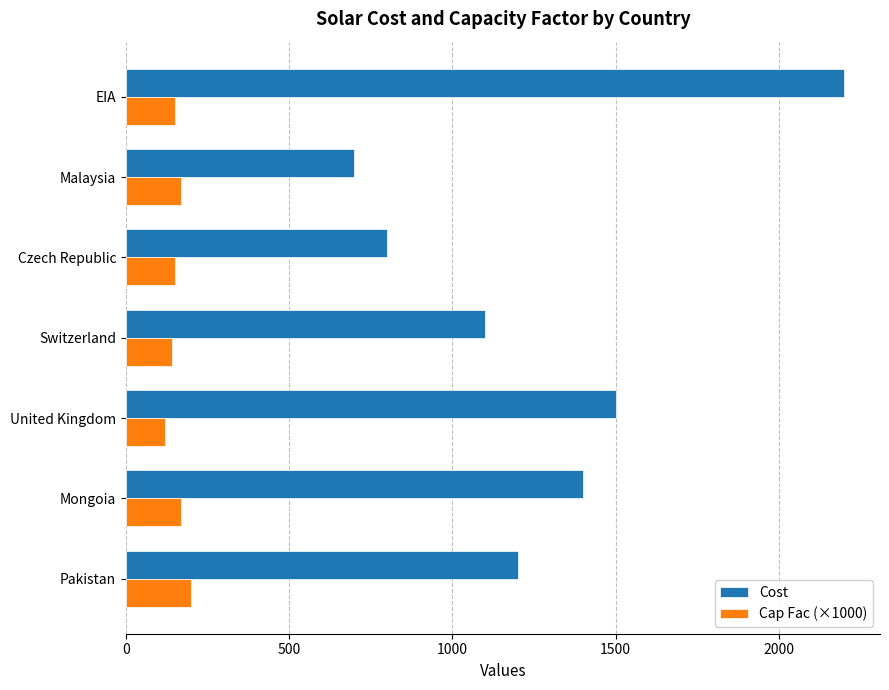

What are all the series names shown in the legend?

Cost, Cap Fac (×1000)